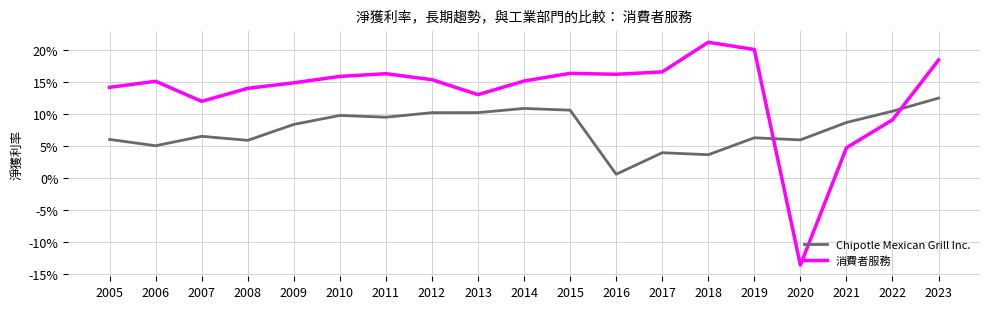

Between 2008 and 2009, which series saw the biggest shift?

Chipotle Mexican Grill Inc.